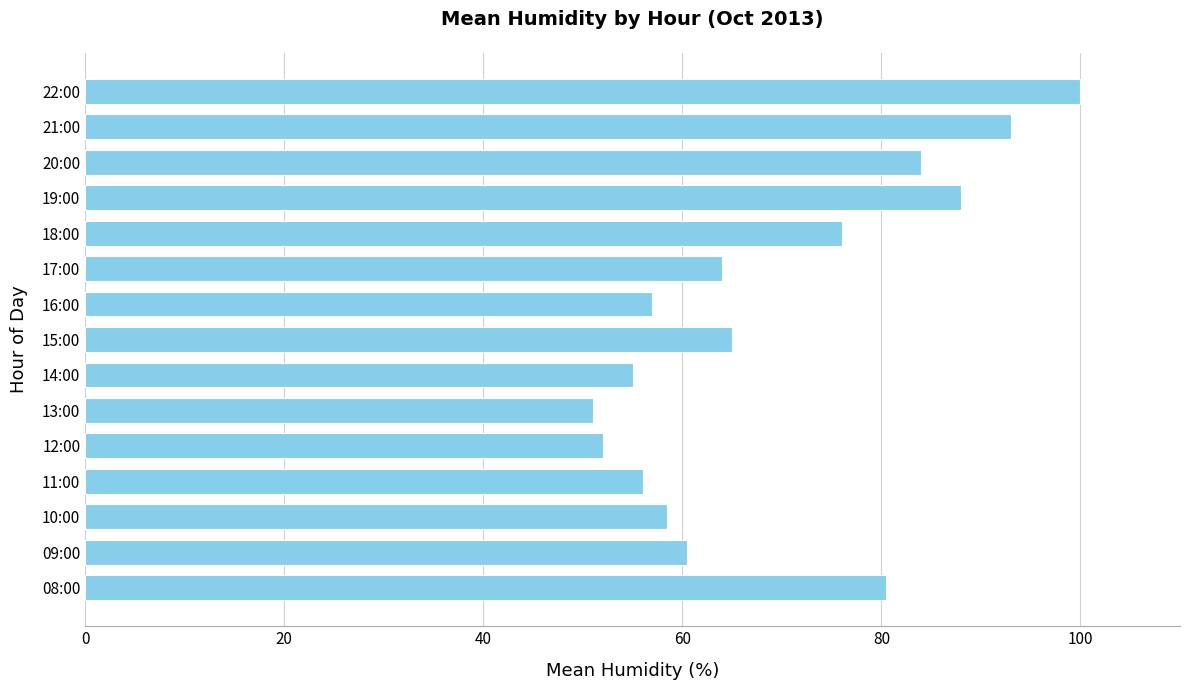

Reading bottom to top, what are all the values shown in this chart?

80.5	60.5	58.5	56.0	52.0	51.0	55.0	65.0	57.0	64.0	76.0	88.0	84.0	93.0	100.0